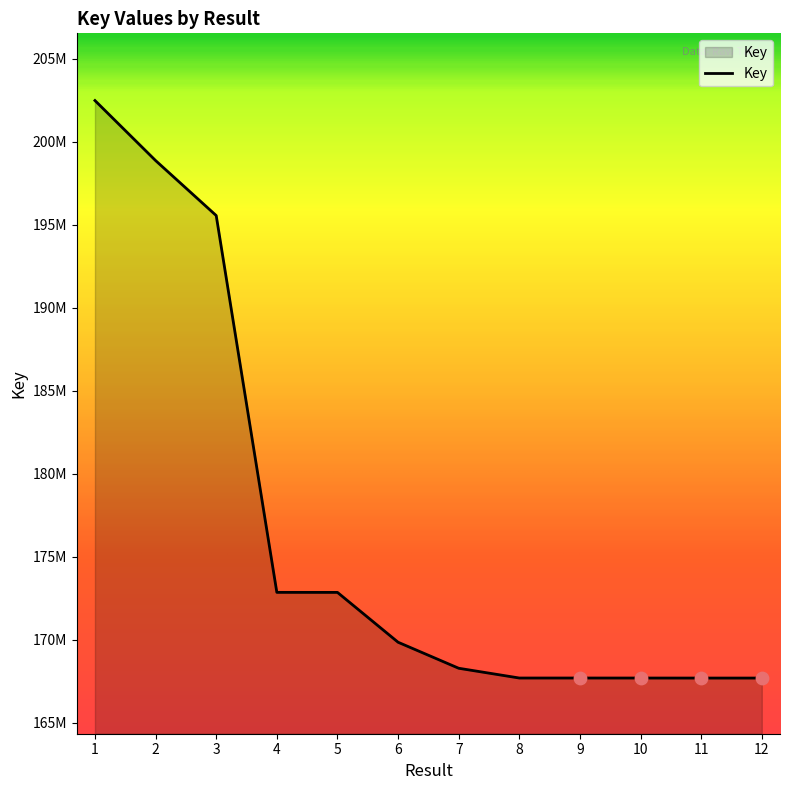

Is this an area chart (filled region under the line)?

Yes